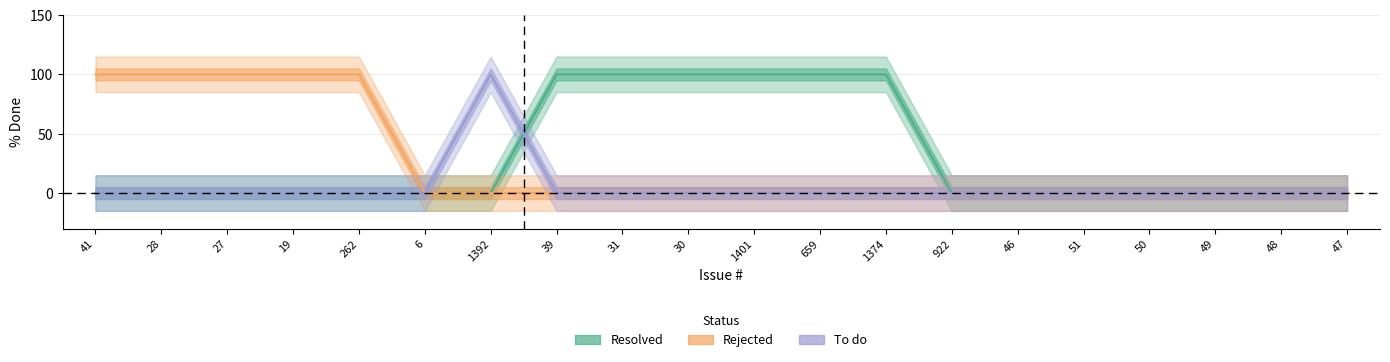

What is the difference between the second highest and second lowest values in the Rejected series?

100